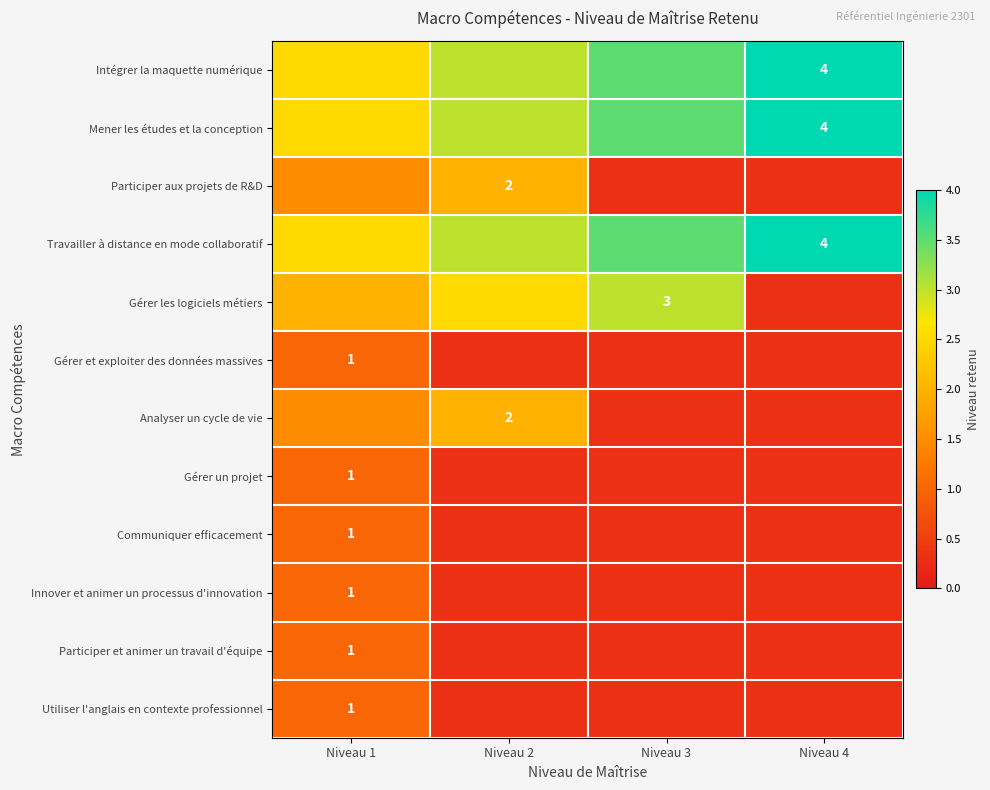

Is it true that Analyser un cycle de vie equals 2.0 at Niveau 2?

True